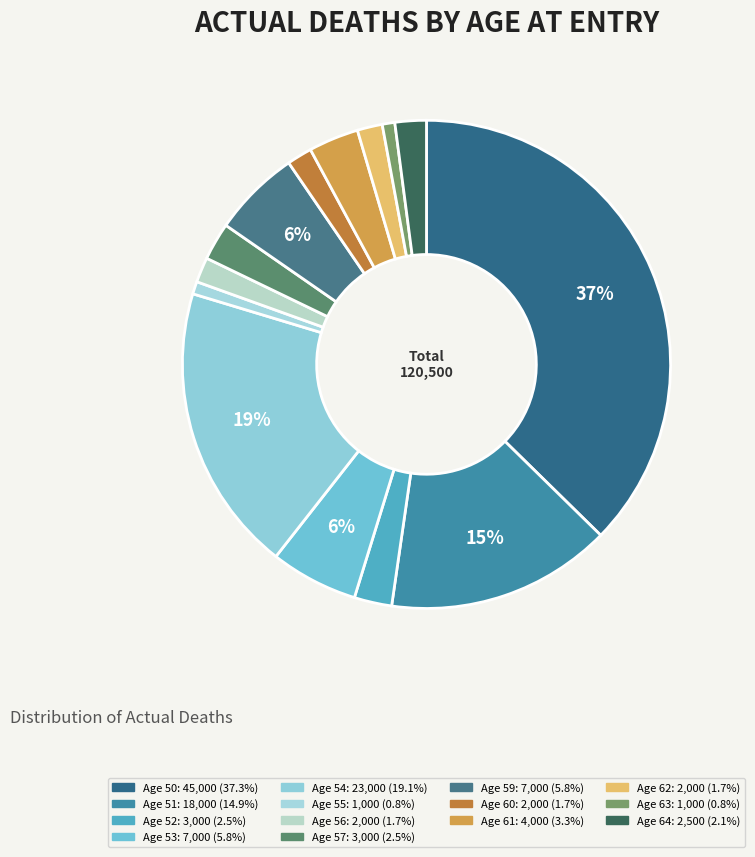

Is there any slice that represents more than half of the pie?

No